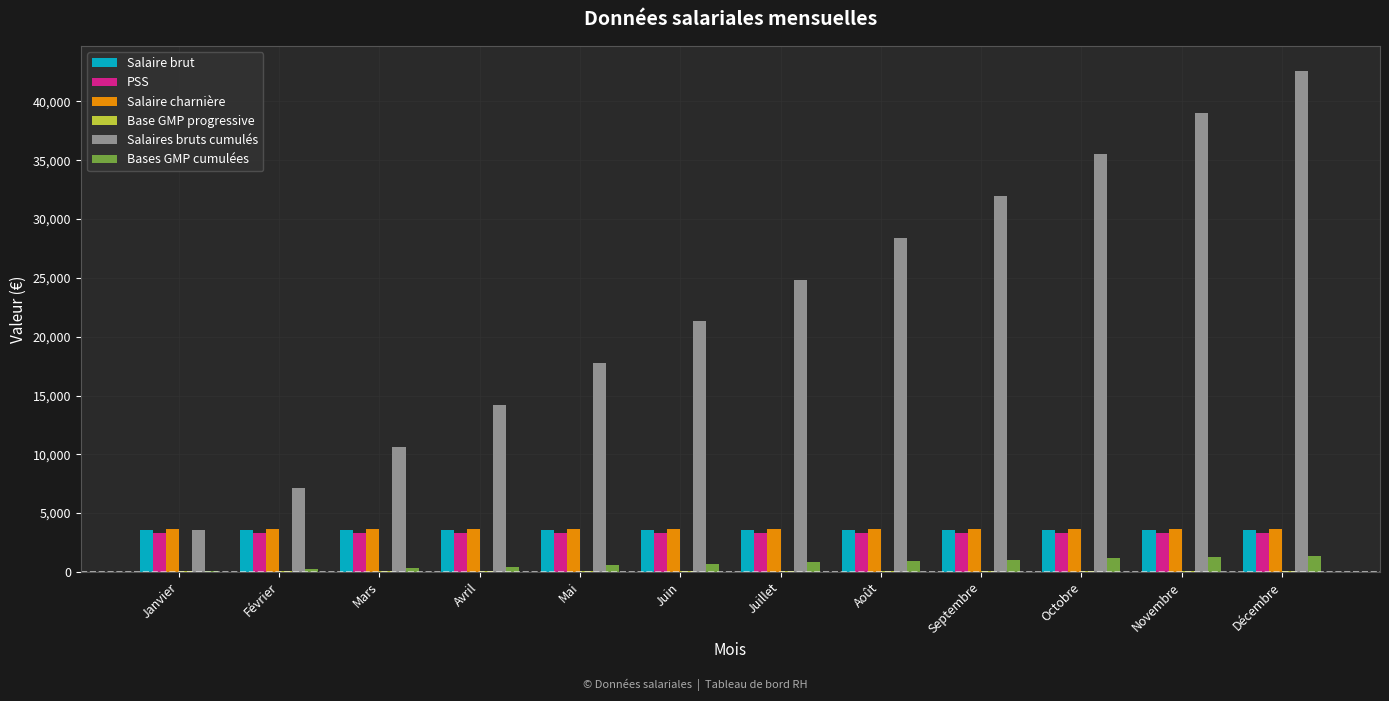

How many groups of bars are there?

12